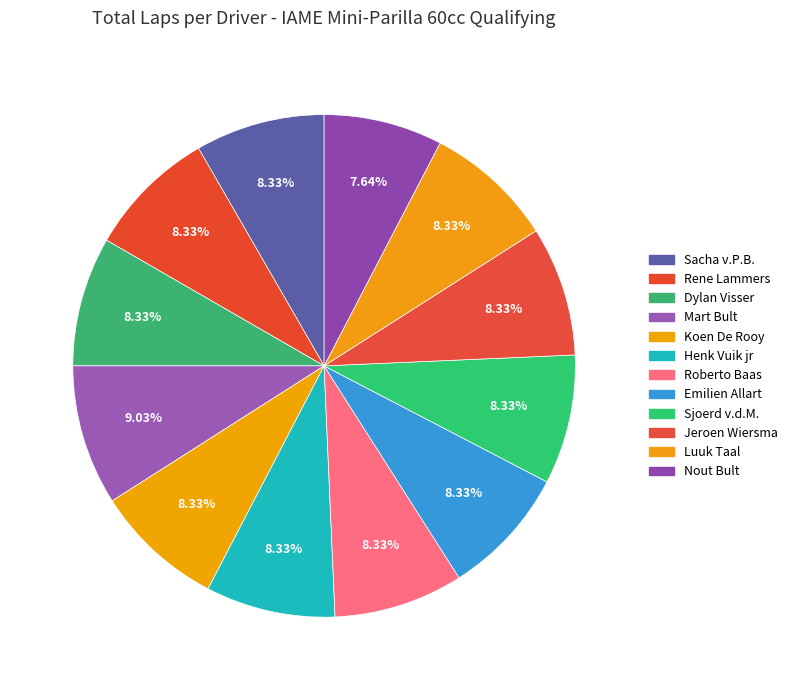

How many segments does this pie chart have?

12